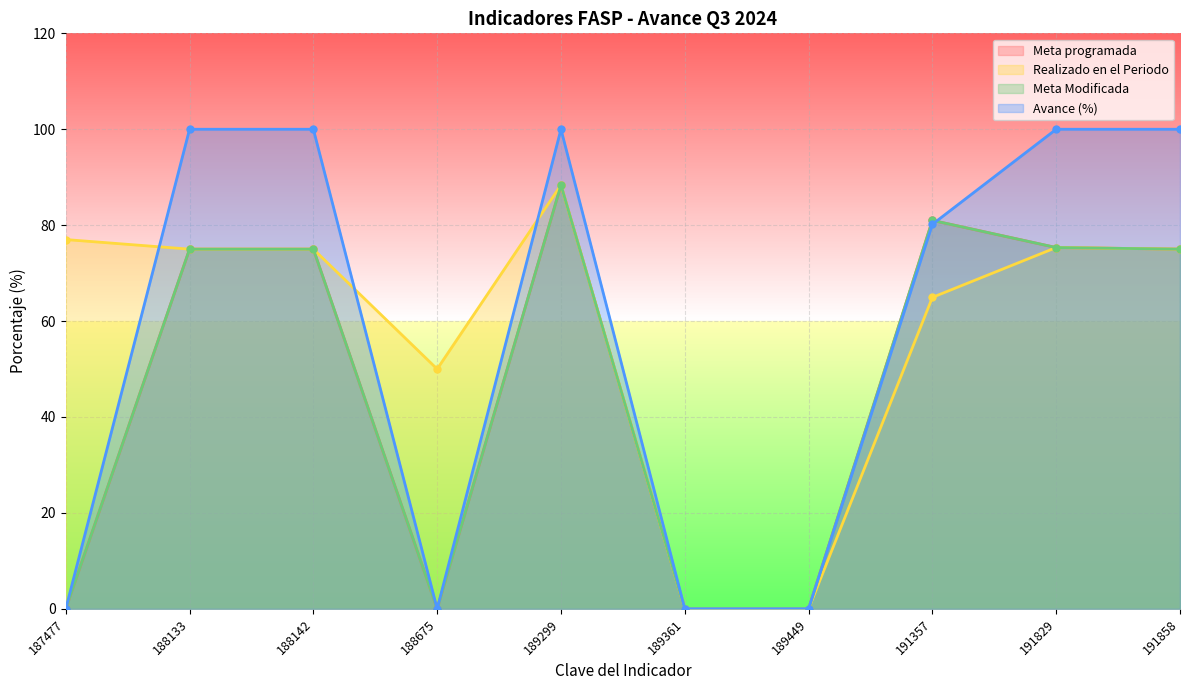

Which category has the highest value in the Meta programada series?

189299